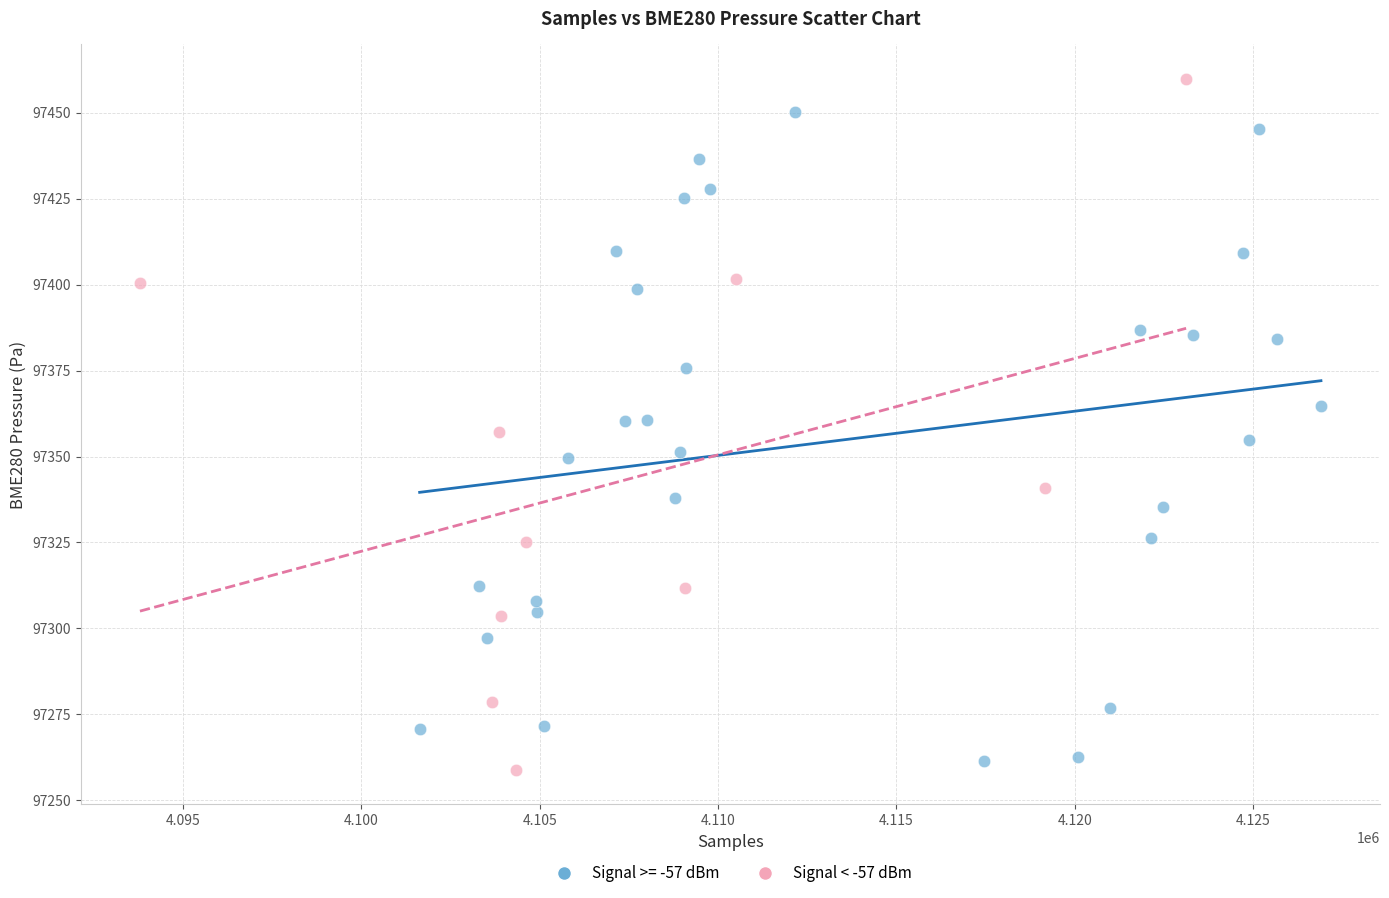

Which series contains the highest Y value?

Signal < -57 dBm